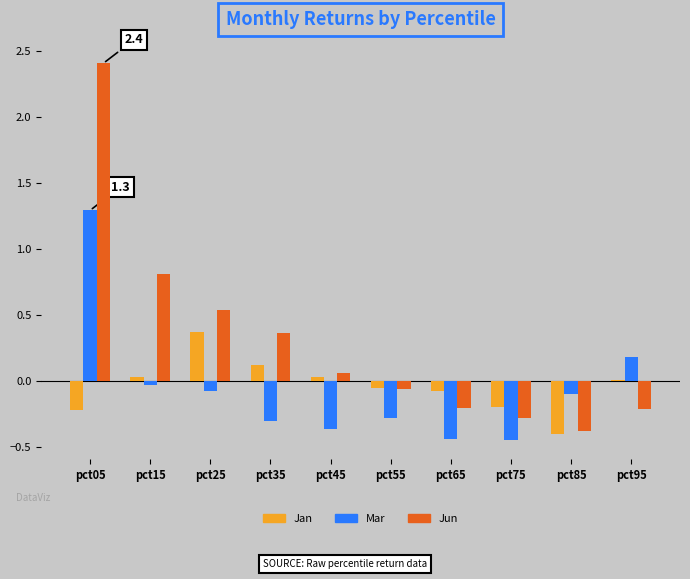

How many values in Jun are above zero?

5